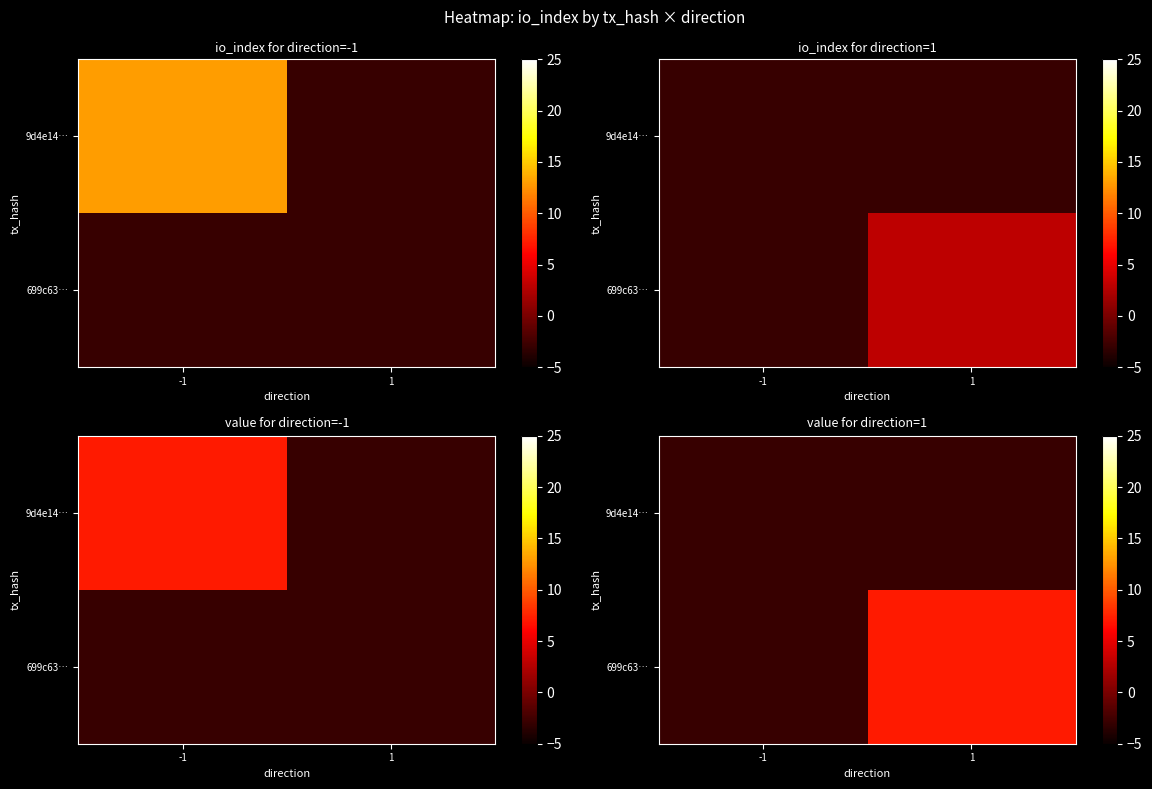

What is the sum of the 9d4e14… values at 1 and -1?

-6.0